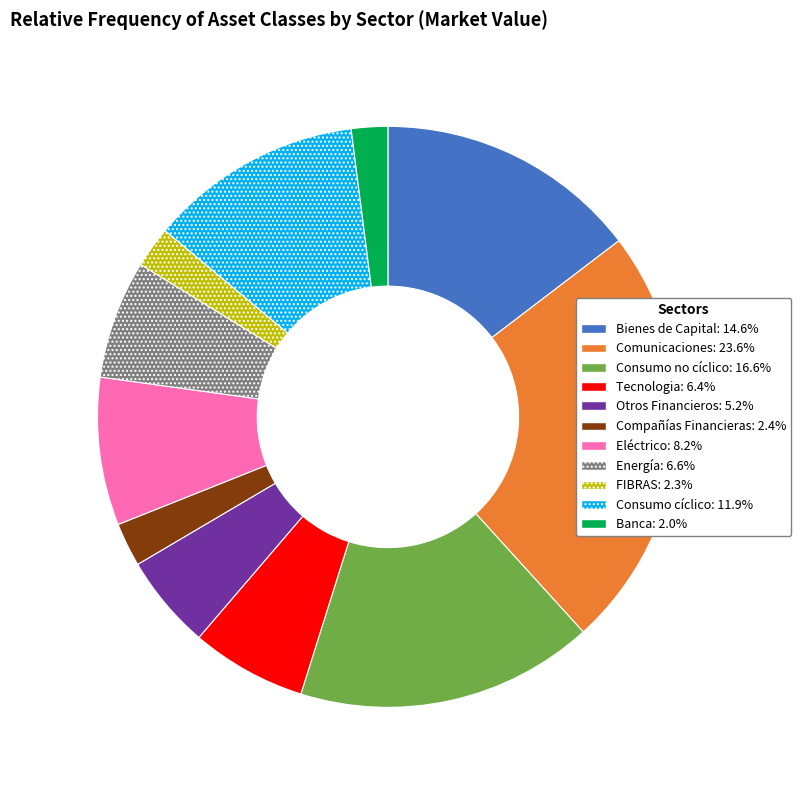

Does Energía: 6.6% represent more than half of the total?

No